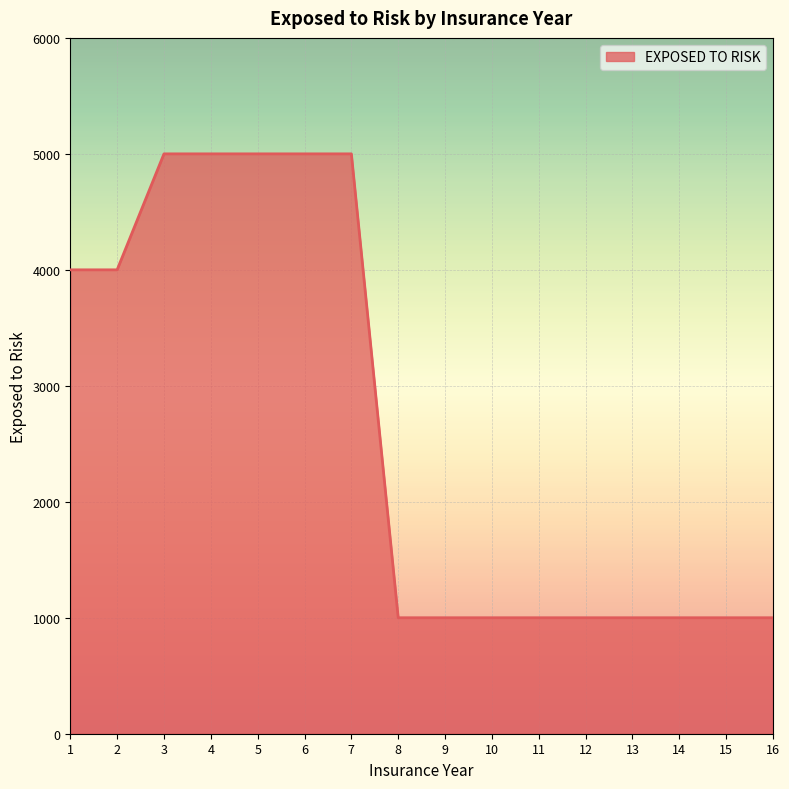

What is the maximum value shown in the chart?

5000